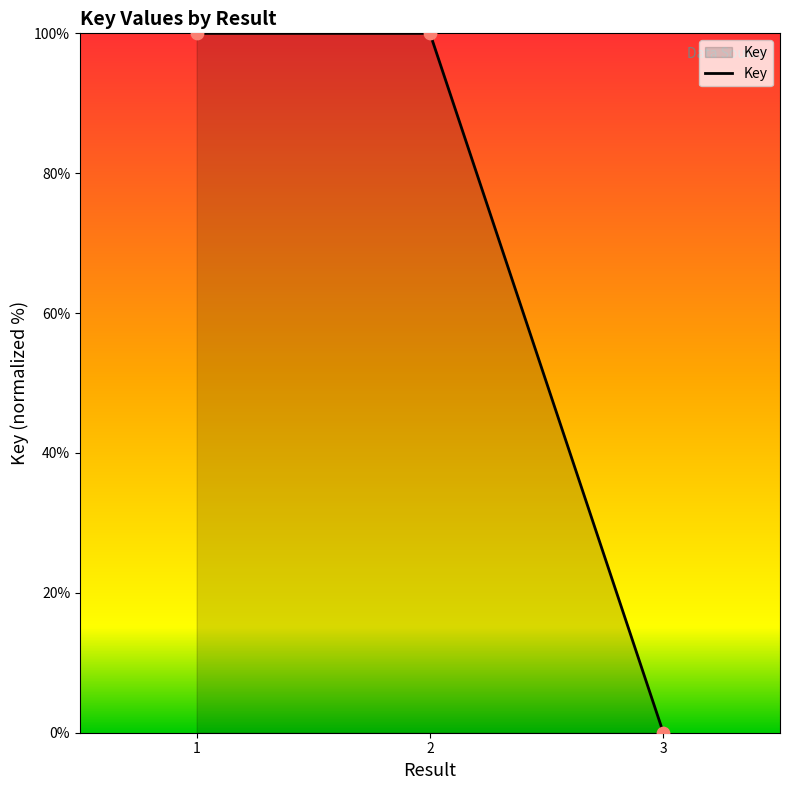

What is the ratio of the value at 1 to the value at 2?

1.0